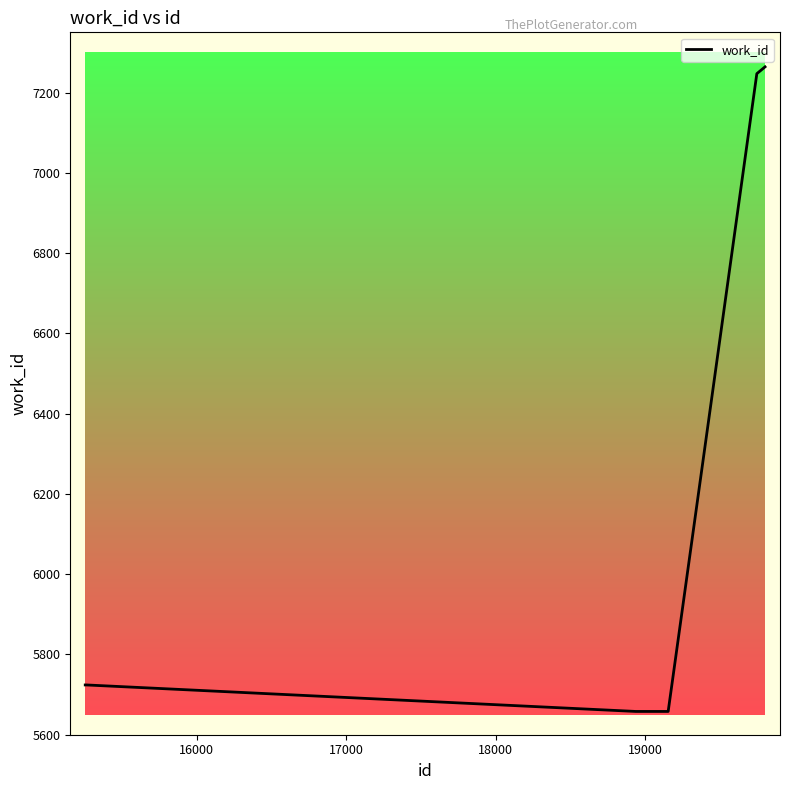

What is the difference between the maximum and minimum values?

1606